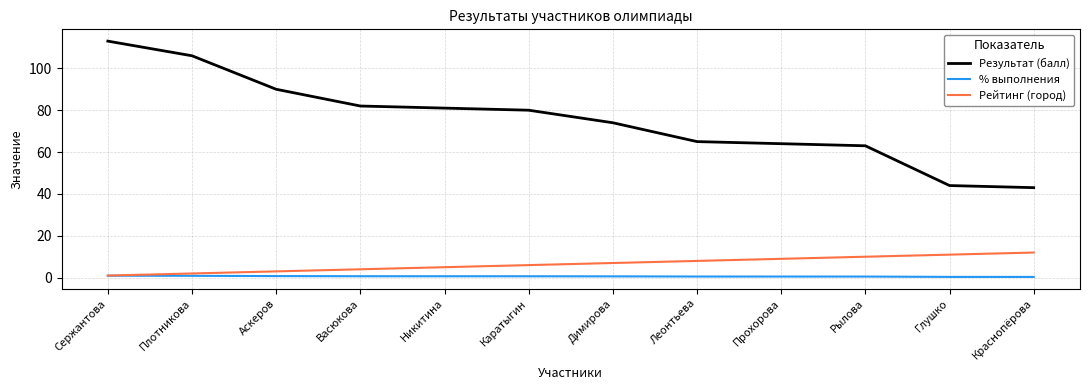

What is the smallest value displayed?

0.4